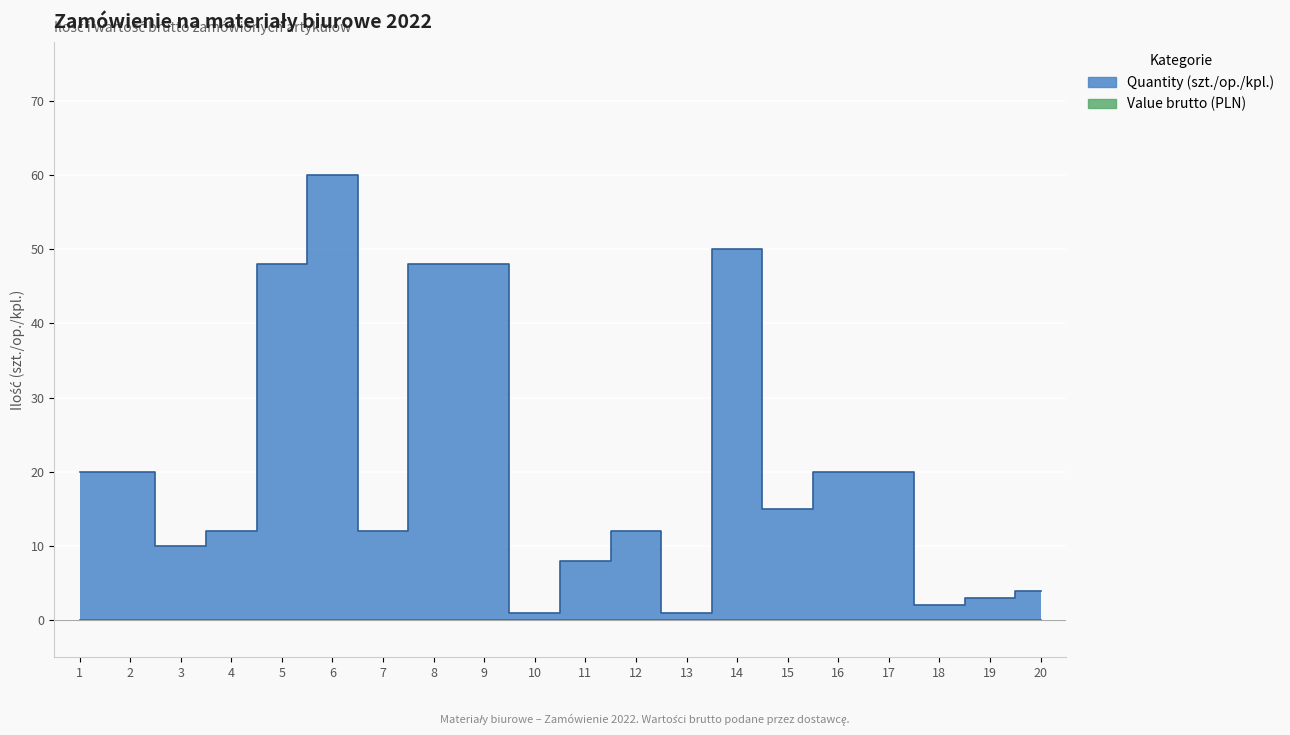

List the labels in order of value, smallest first.

10, 13, 18, 19, 20, 11, 3, 4, 7, 12, 15, 1, 2, 16, 17, 5, 8, 9, 14, 6